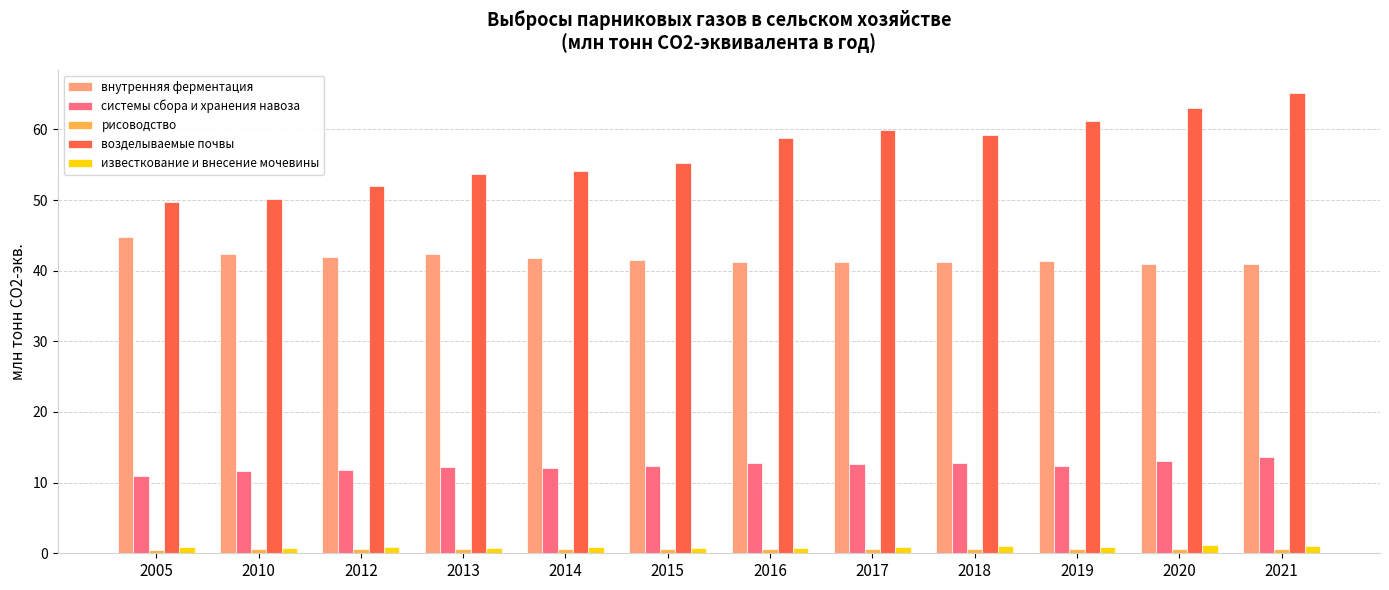

What is the difference between the second highest and second lowest values in the известкование и внесение мочевины series?

0.2